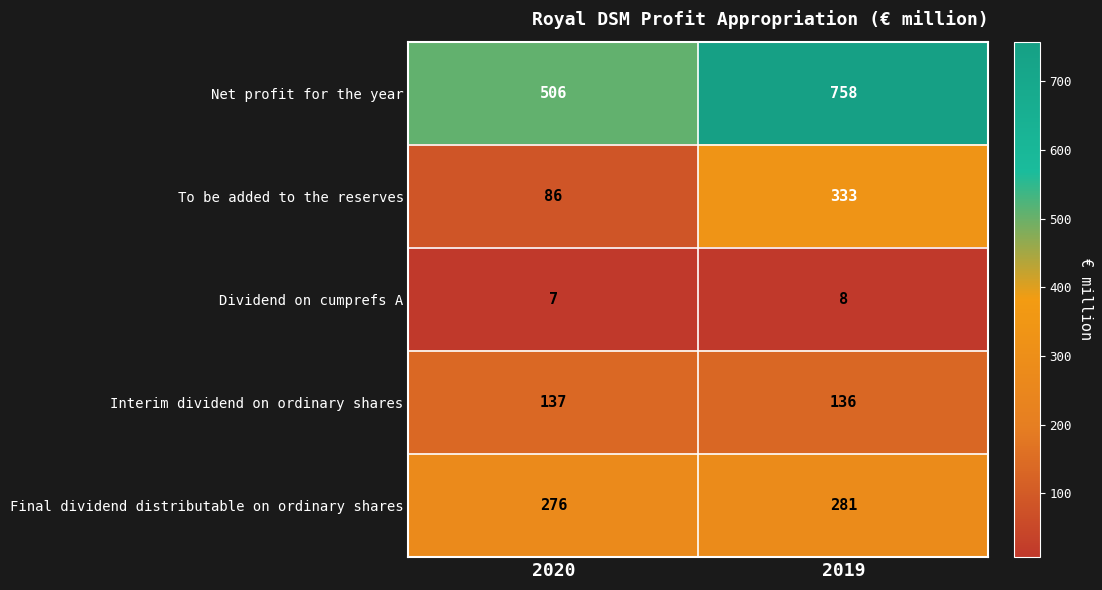

Reading right to left, extract all data points from this chart.

Net profit for the year: 2019=758	2020=506
To be added to the reserves: 2019=333	2020=86
Dividend on cumprefs A: 2019=8	2020=7
Interim dividend on ordinary shares: 2019=136	2020=137
Final dividend distributable on ordinary shares: 2019=281	2020=276